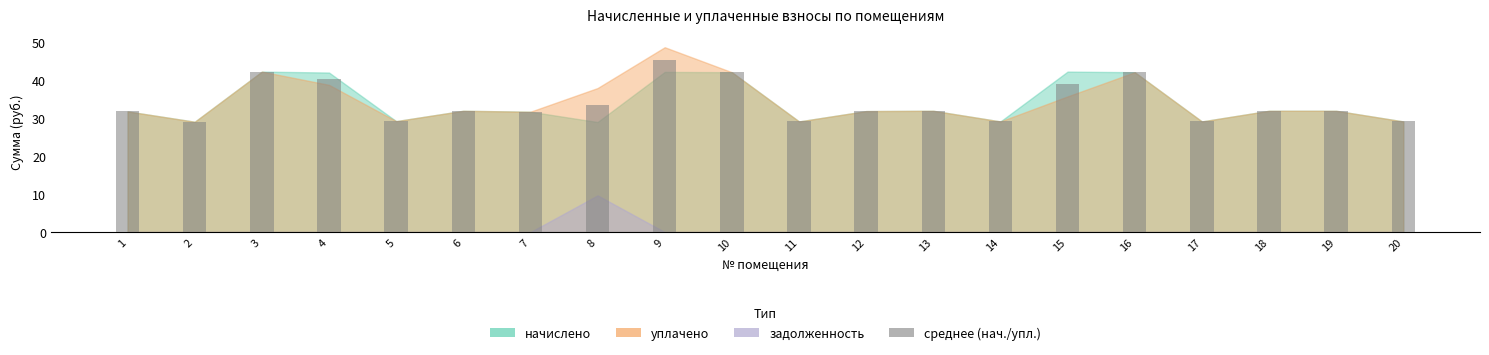

What is the greatest value displayed?

45.6